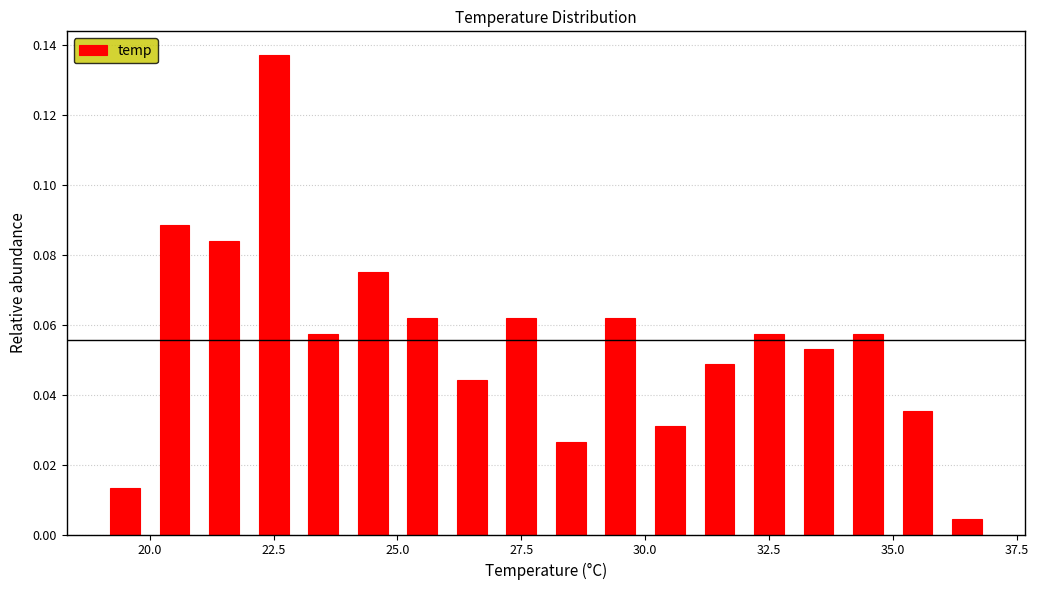

Around what value on the x-axis is the tallest bar? Give the approximate position of its centre, as read against the axis.

22.5